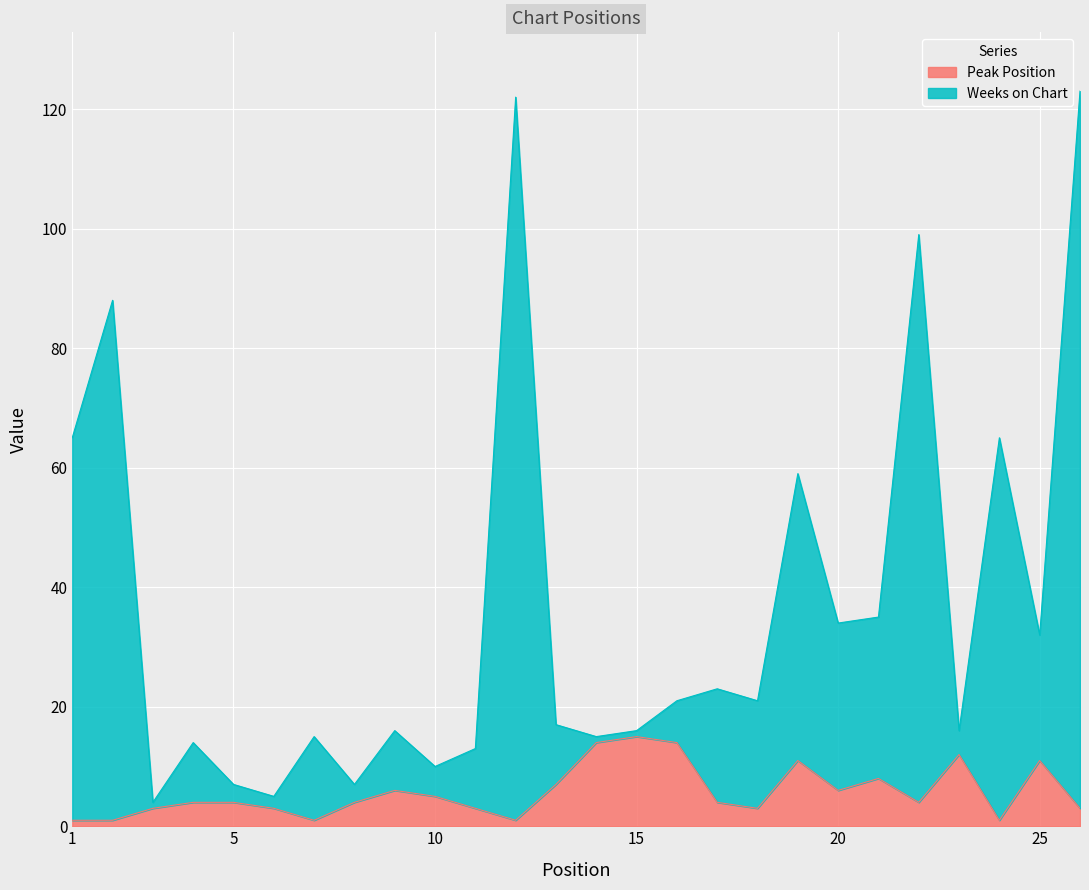

Where does the Peak Position series first go above 4?

9